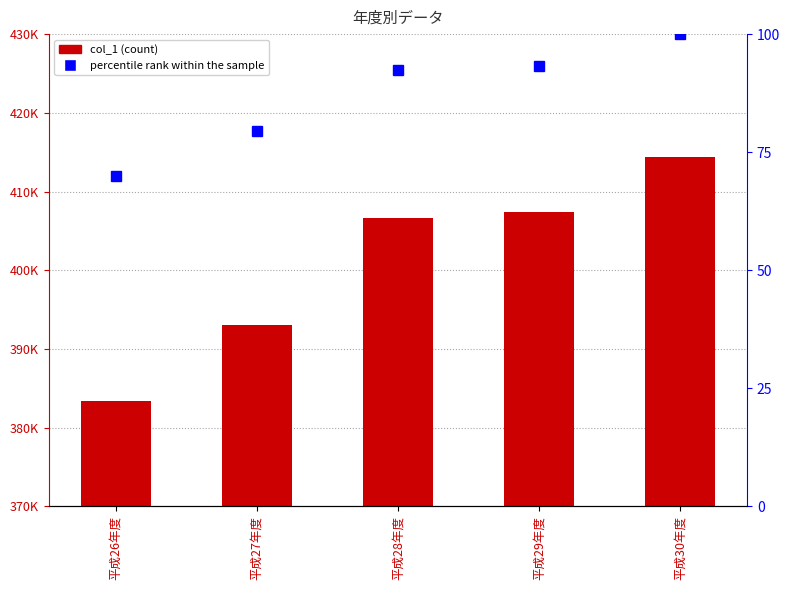

Reading left to right, transcribe all the data shown in this chart.

col_1: 383334.0	393074.0	406634.0	407442.0	414429.0
percentile rank within the sample: 70.0	79.4	92.5	93.3	100.0